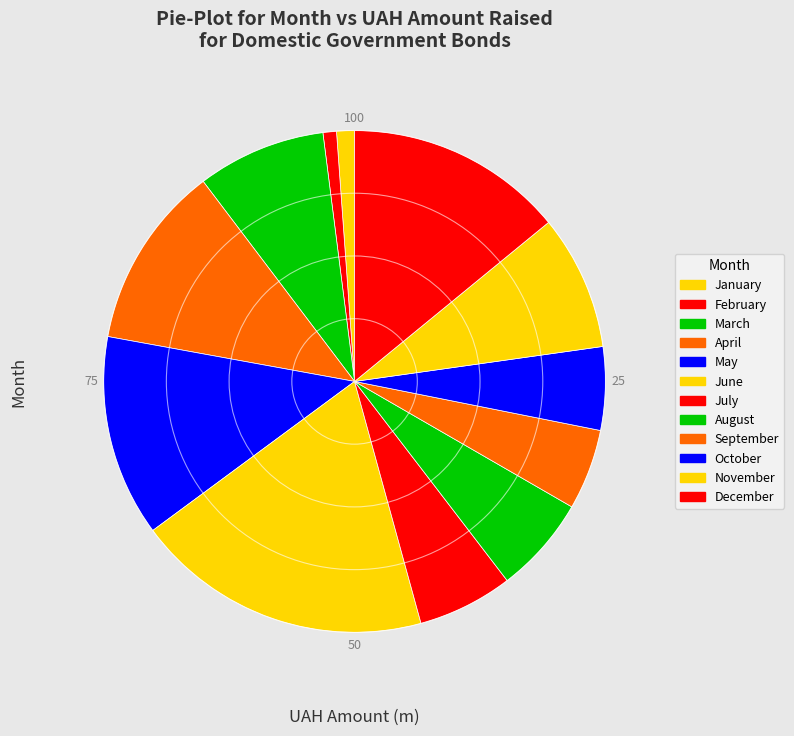

The December slice represents 14% of the pie. True or false?

True